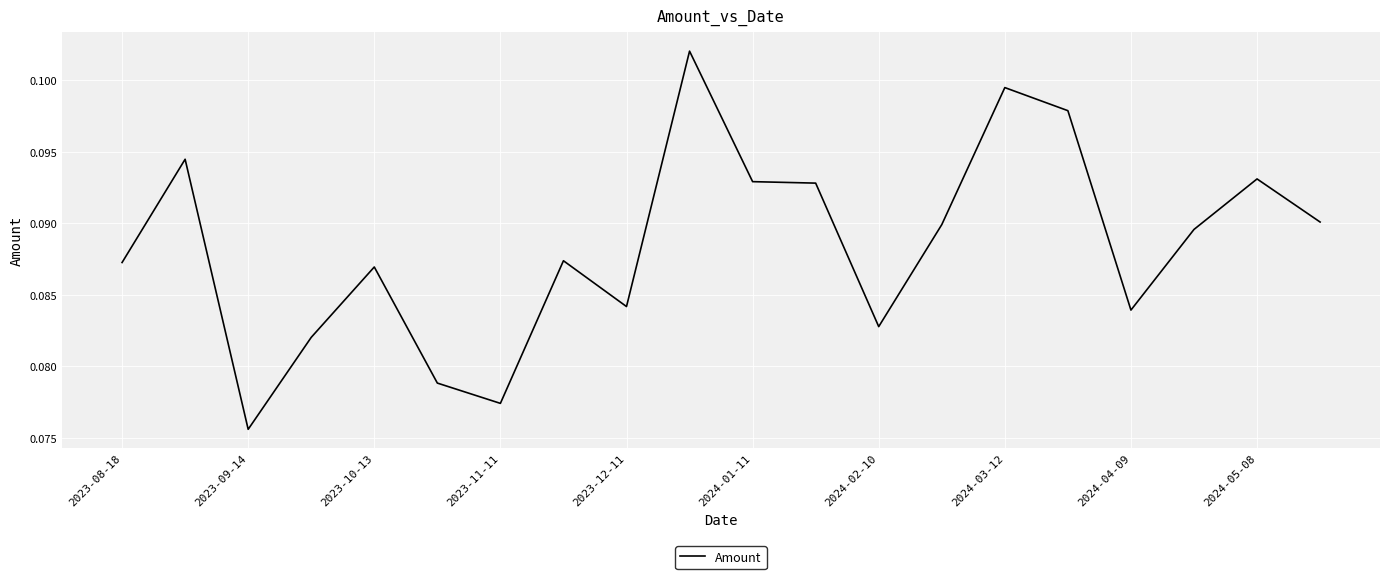

How many points are lower than both their immediate neighbors (excluding endpoints)?

5